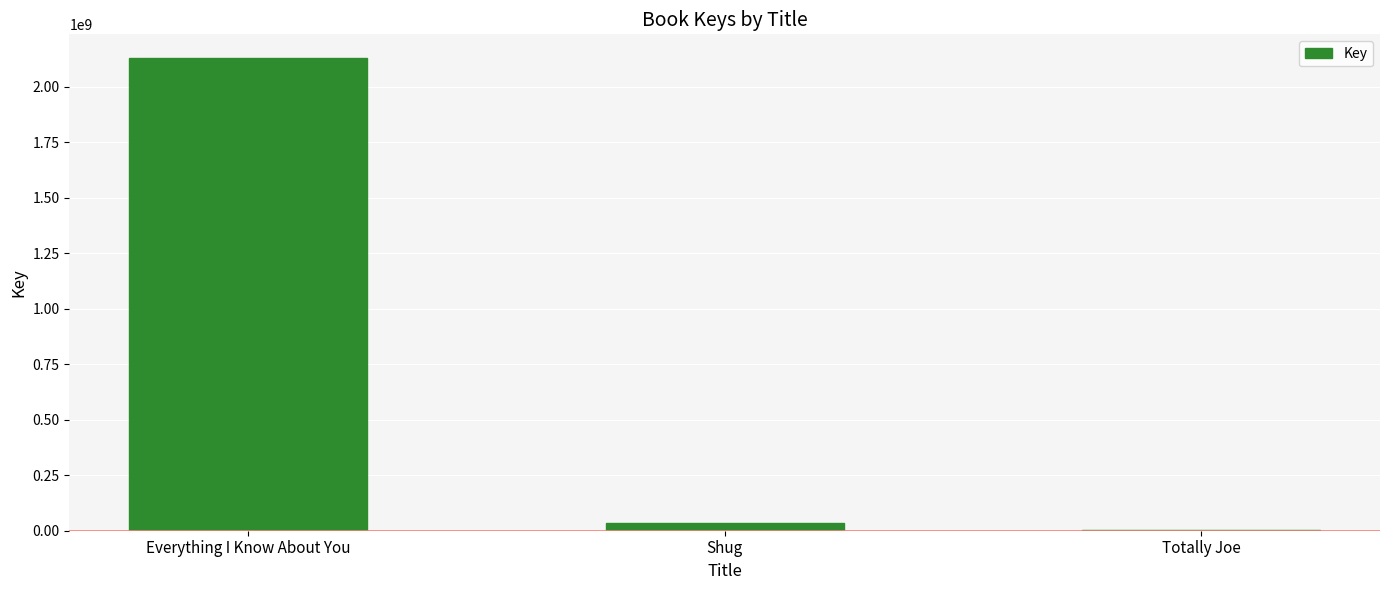

The value at Everything I Know About You is 2991197470. True or false?

False